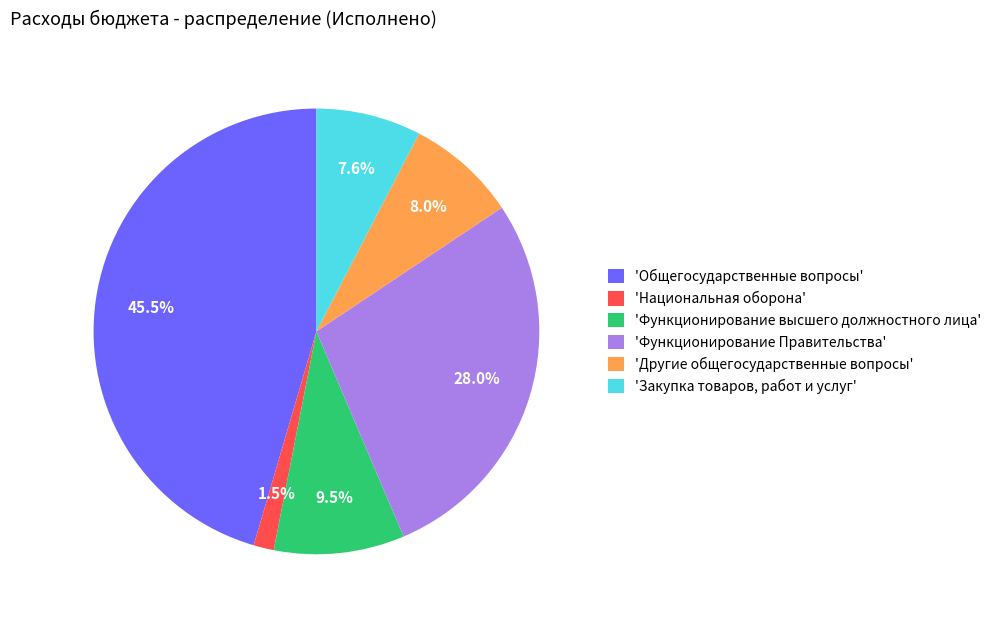

Rank the categories by value from highest to lowest.

'Общегосударственные вопросы', 'Функционирование Правительства', 'Функционирование высшего должностного лица', 'Другие общегосударственные вопросы', 'Закупка товаров, работ и услуг', 'Национальная оборона'